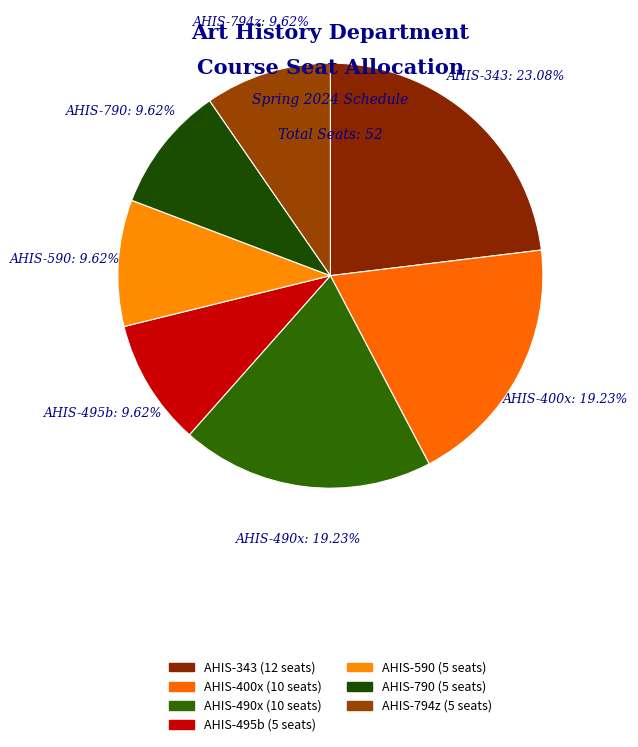

How many slices are in this pie chart?

7